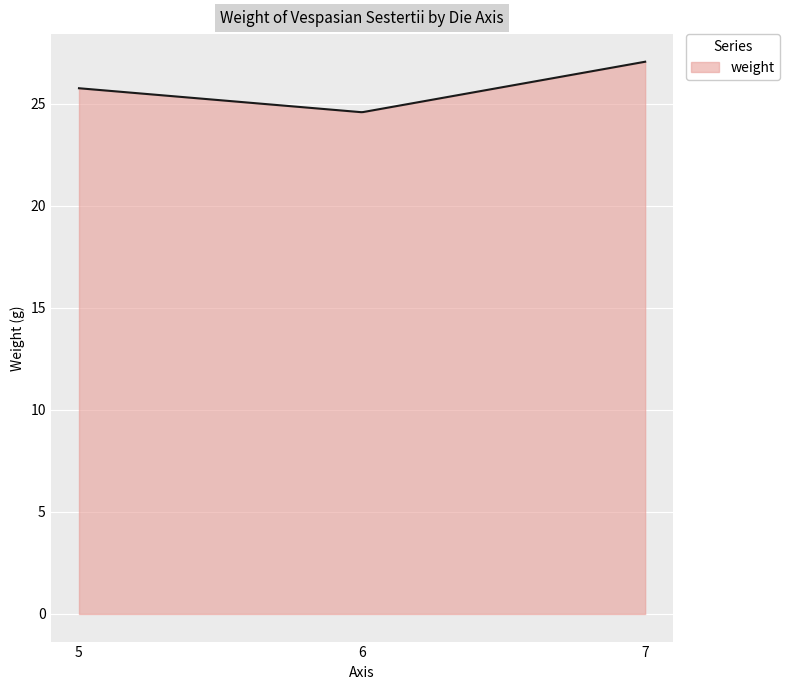

What is the smallest value displayed?

24.6